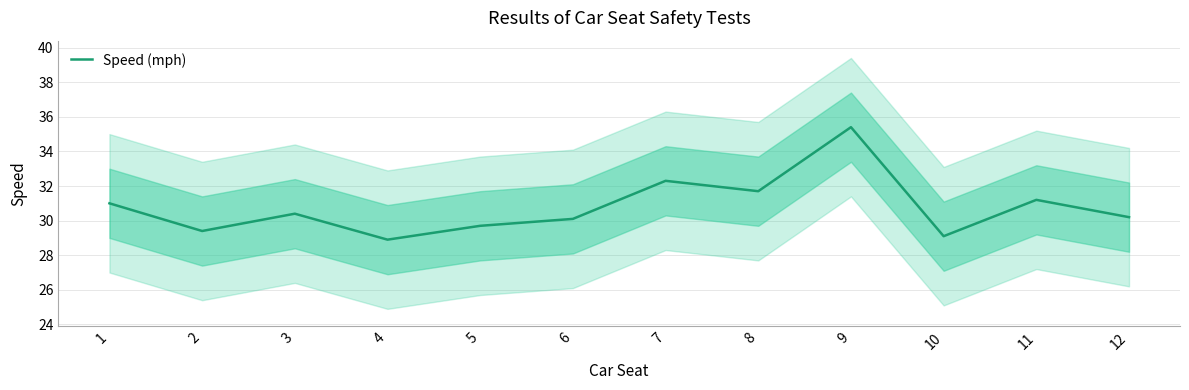

What is the difference between the second highest and second lowest values?

3.2